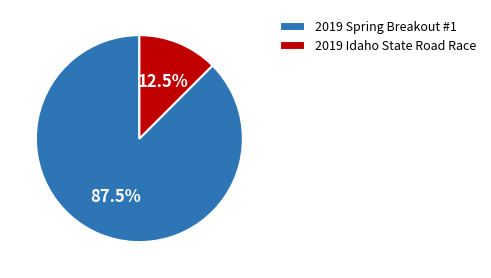

Between 2019 Idaho State Road Race and 2019 Spring Breakout #1, which is larger?

2019 Spring Breakout #1